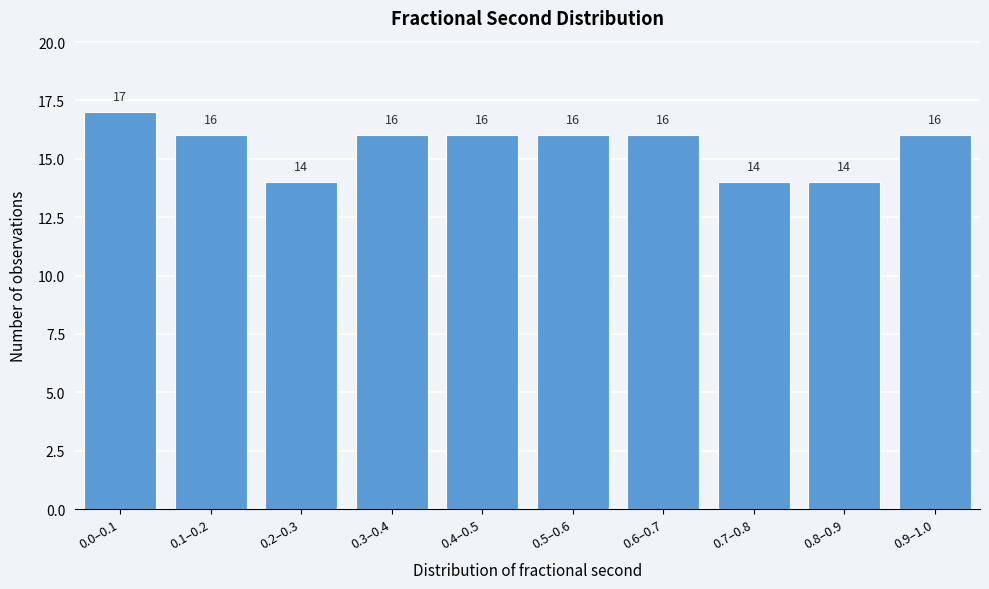

Reading left to right, list all the values displayed in this chart.

17	16	14	16	16	16	16	14	14	16